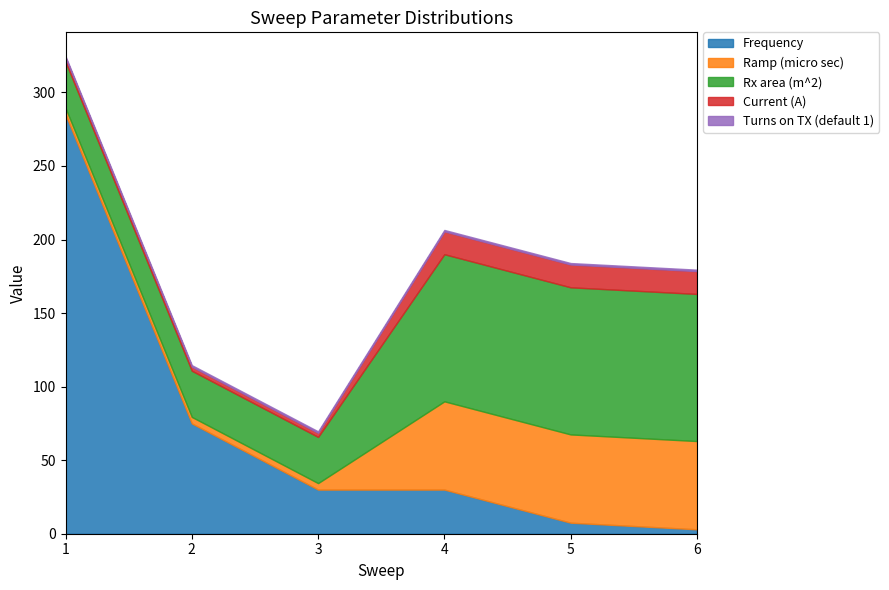

What value does the Turns on TX (default 1) series have at 3?

1.0